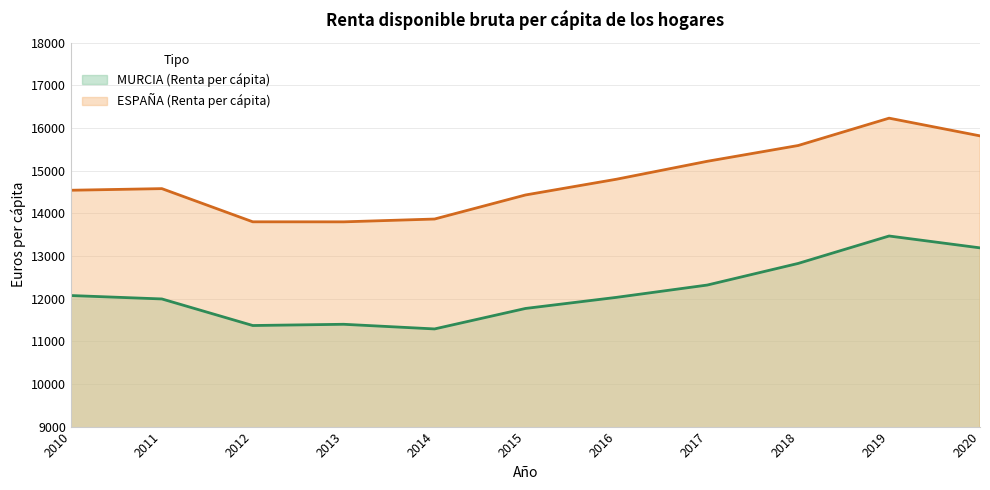

Rank the series at 2016 from highest to lowest value.

ESPAÑA (Renta per cápita), MURCIA (Renta per cápita)